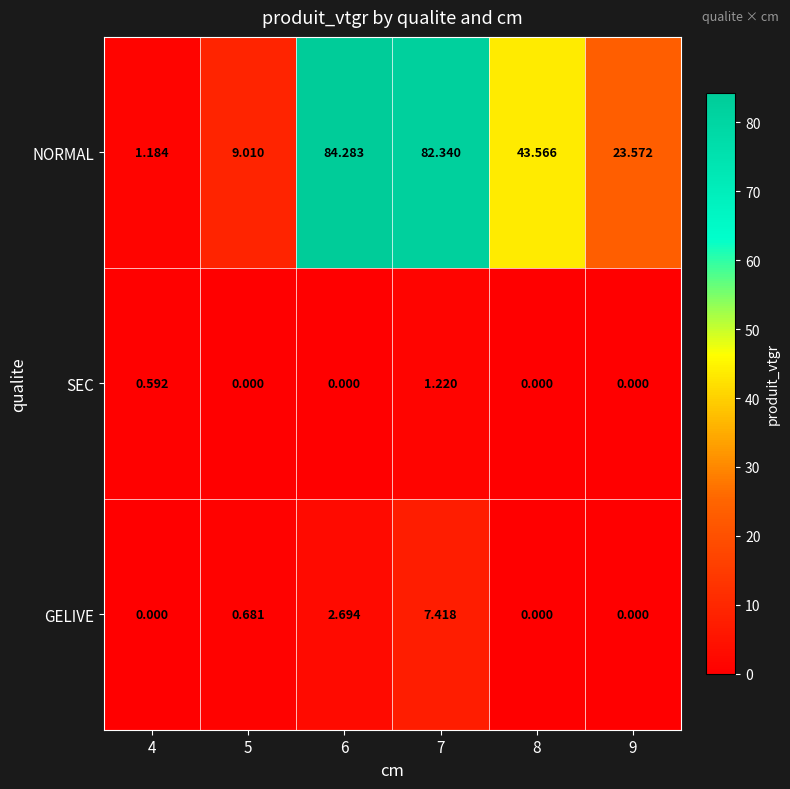

Which series has the largest total across all categories?

NORMAL